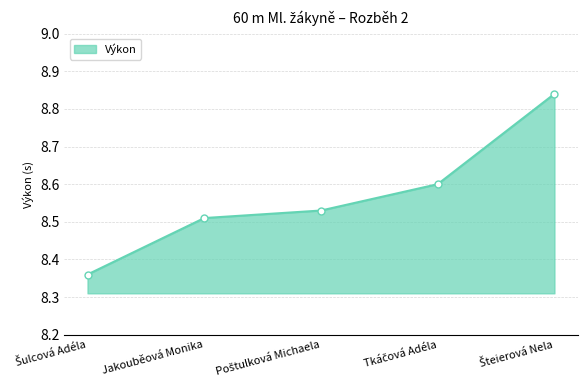

True or false: the data has more than 0 interior local peaks.

False